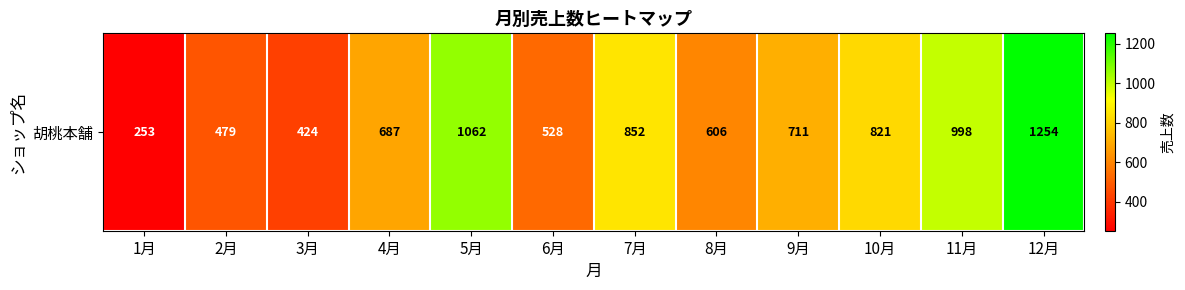

Read the value at 8月, to the nearest 10.

610